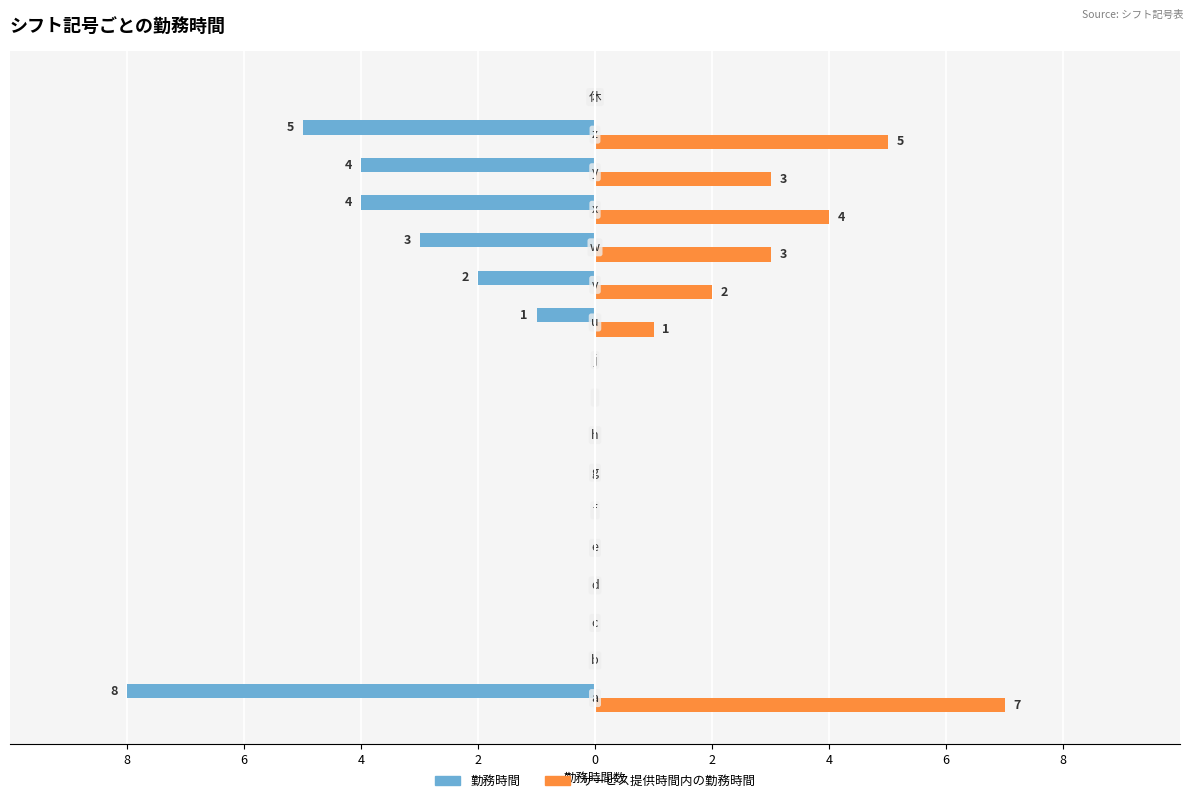

What are all the series names shown in the legend?

勤務時間, サービス提供時間内の勤務時間